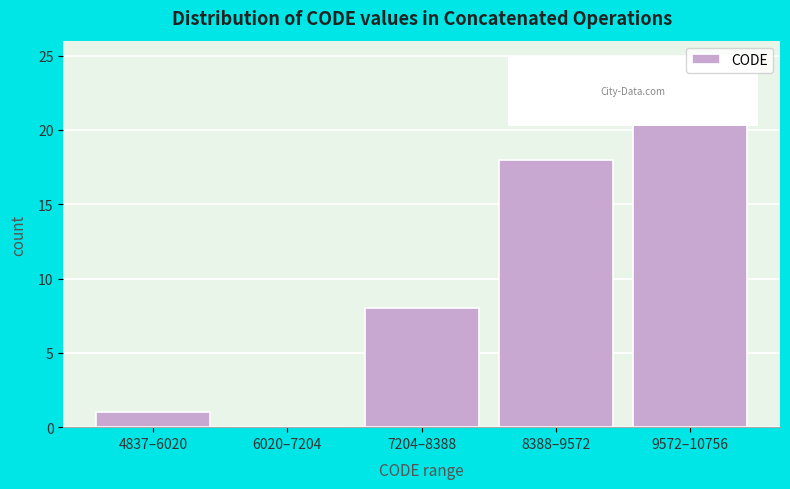

Reading left to right, list all the values displayed in this chart.

4837–6020=1	6020–7204=0	7204–8388=8	8388–9572=18	9572–10756=23